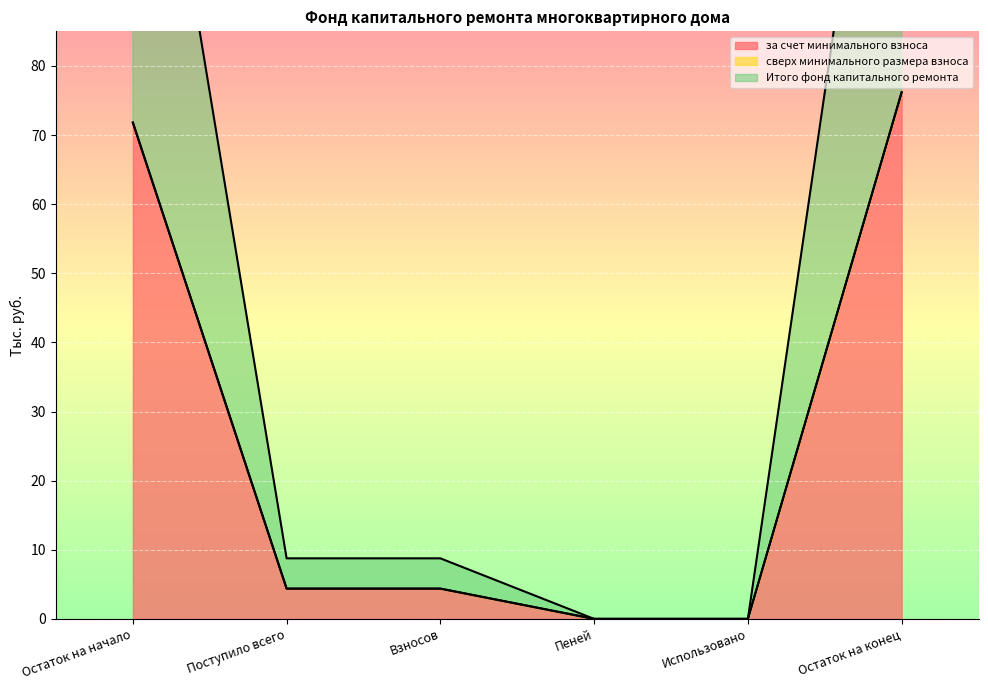

At which label is Итого фонд капитального ремонта closest to 38?

Поступило всего